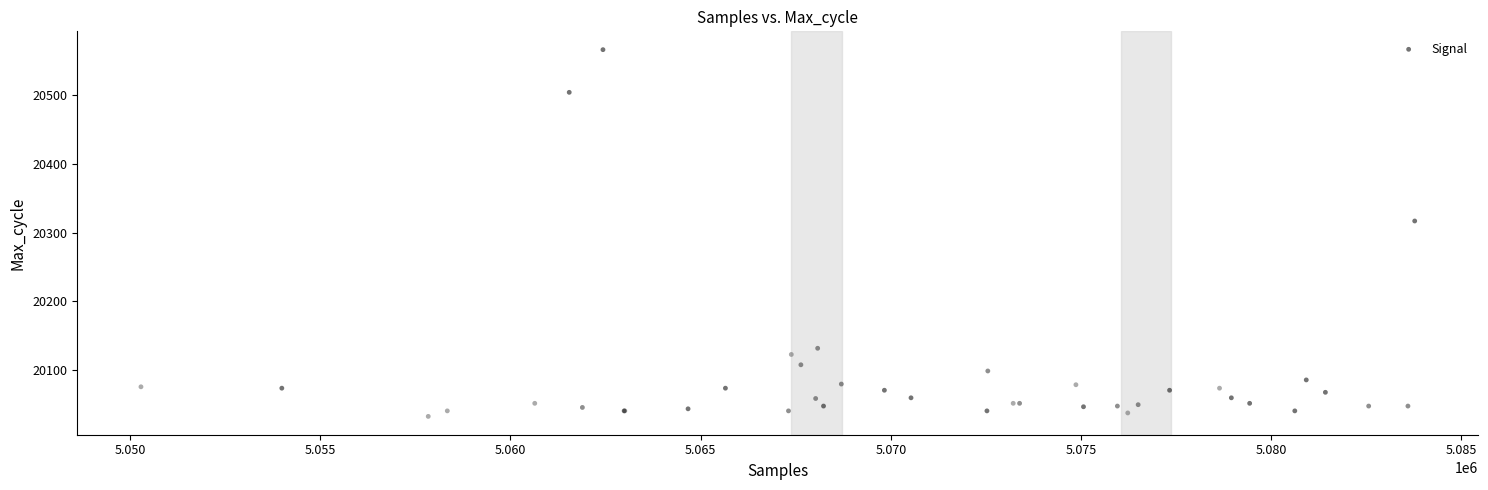

What Y value in the scatter plot is closest to 20299?

20317